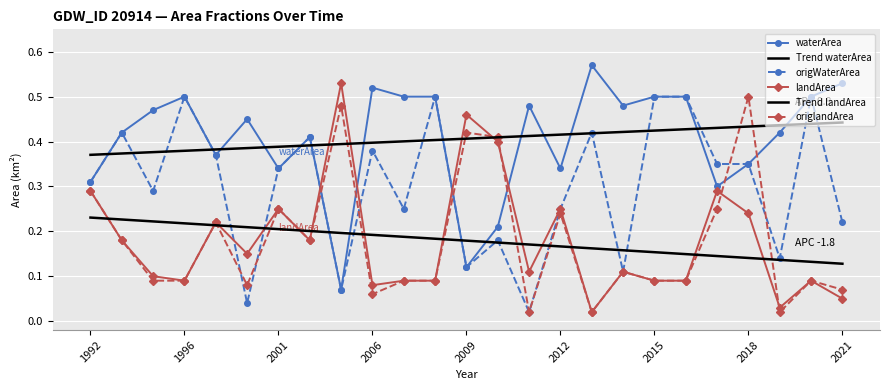

What is the value of the origlandArea point at the 6th from the left?

0.1